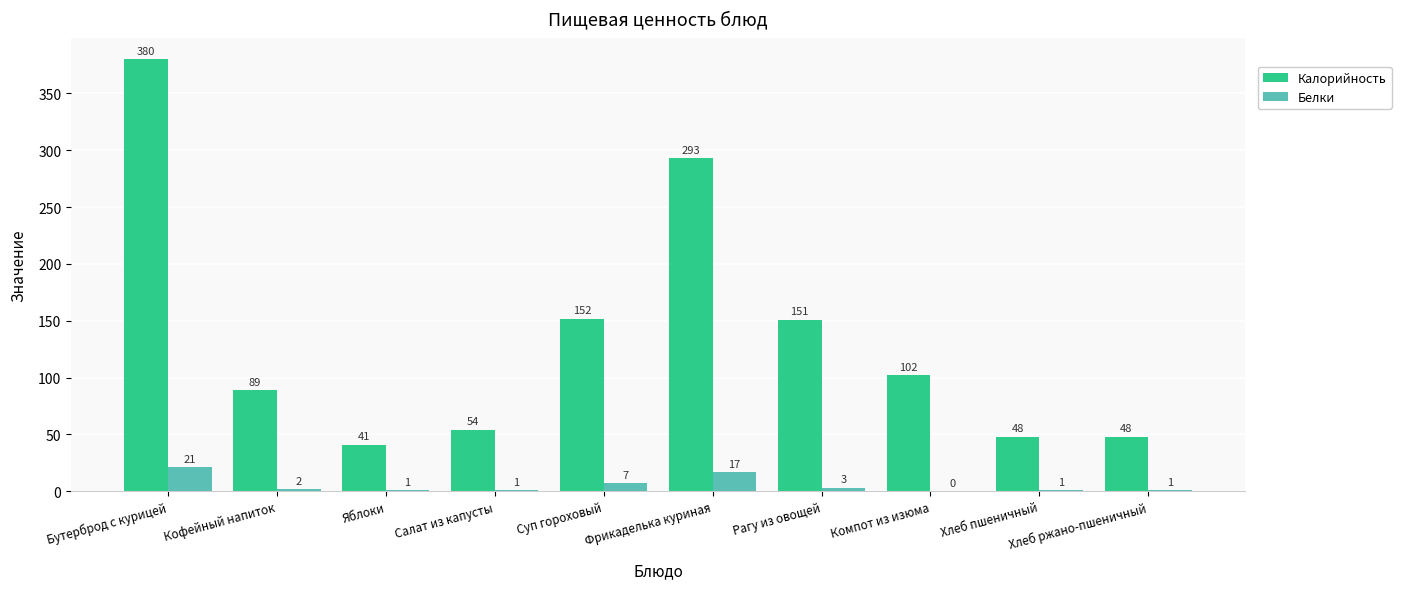

At which category is the sum across all series the highest?

Бутерброд с курицей